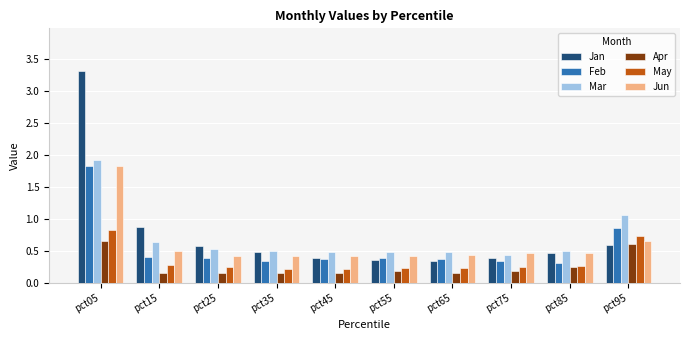

What is the difference between the second highest and second lowest values in the Feb series?

0.5